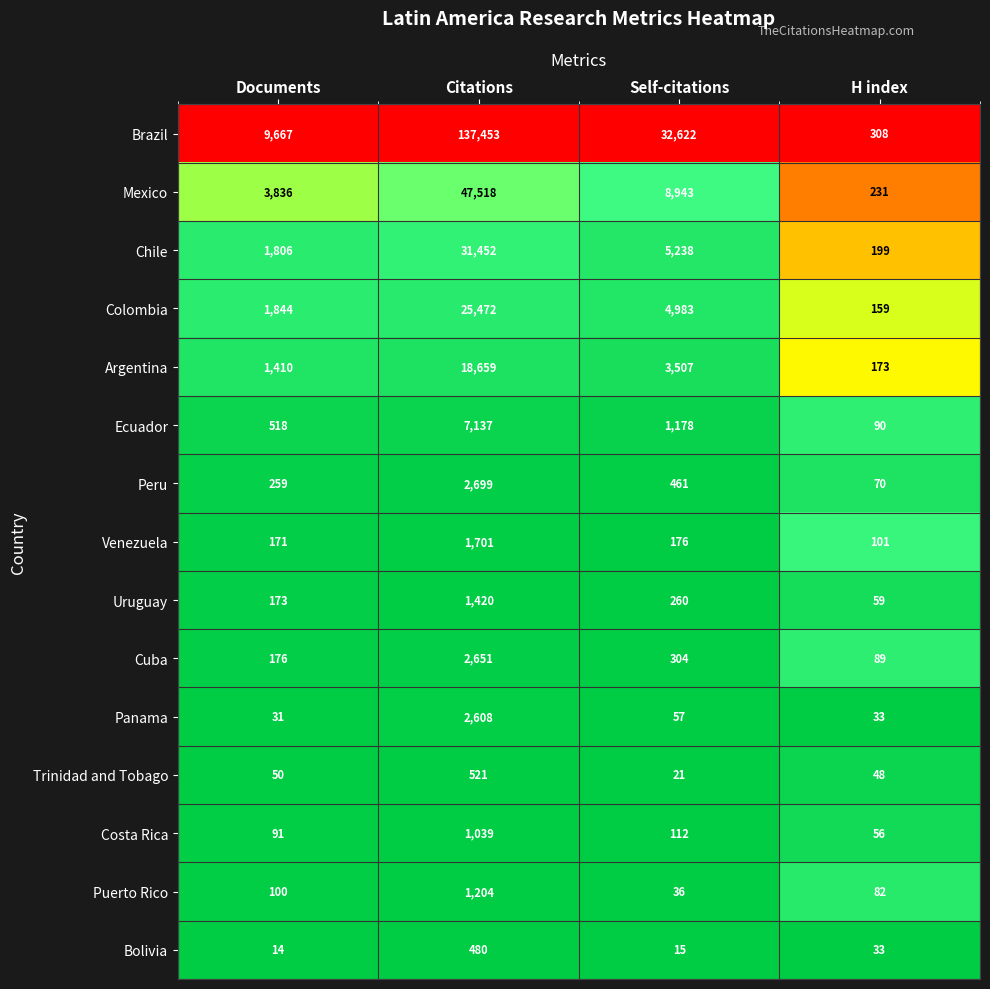

Which category has the highest value in the Puerto Rico series?

Citations